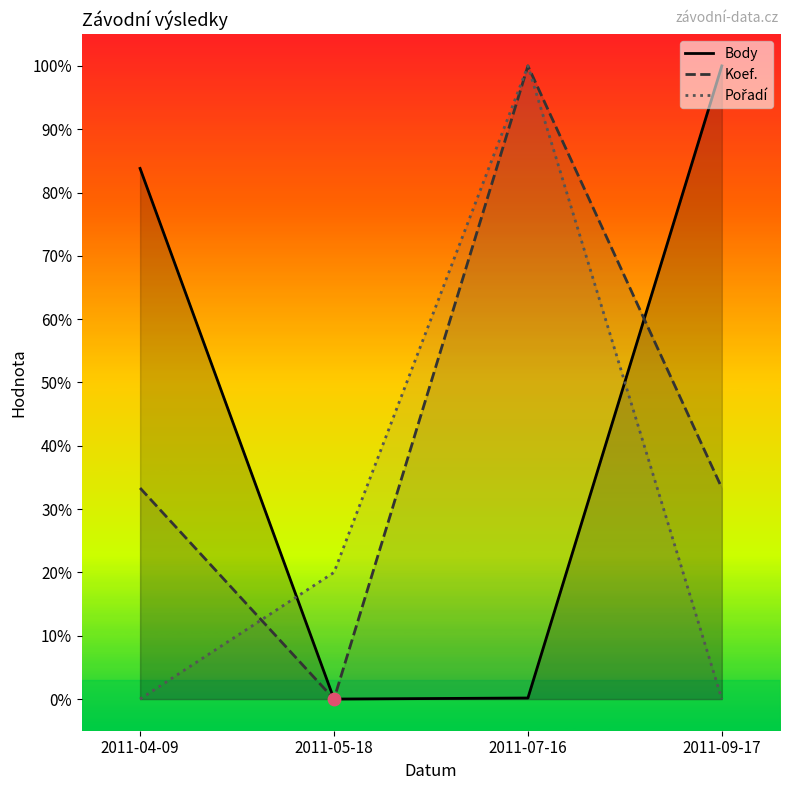

What are all the series names shown in the legend?

Body, Koef., Pořadí